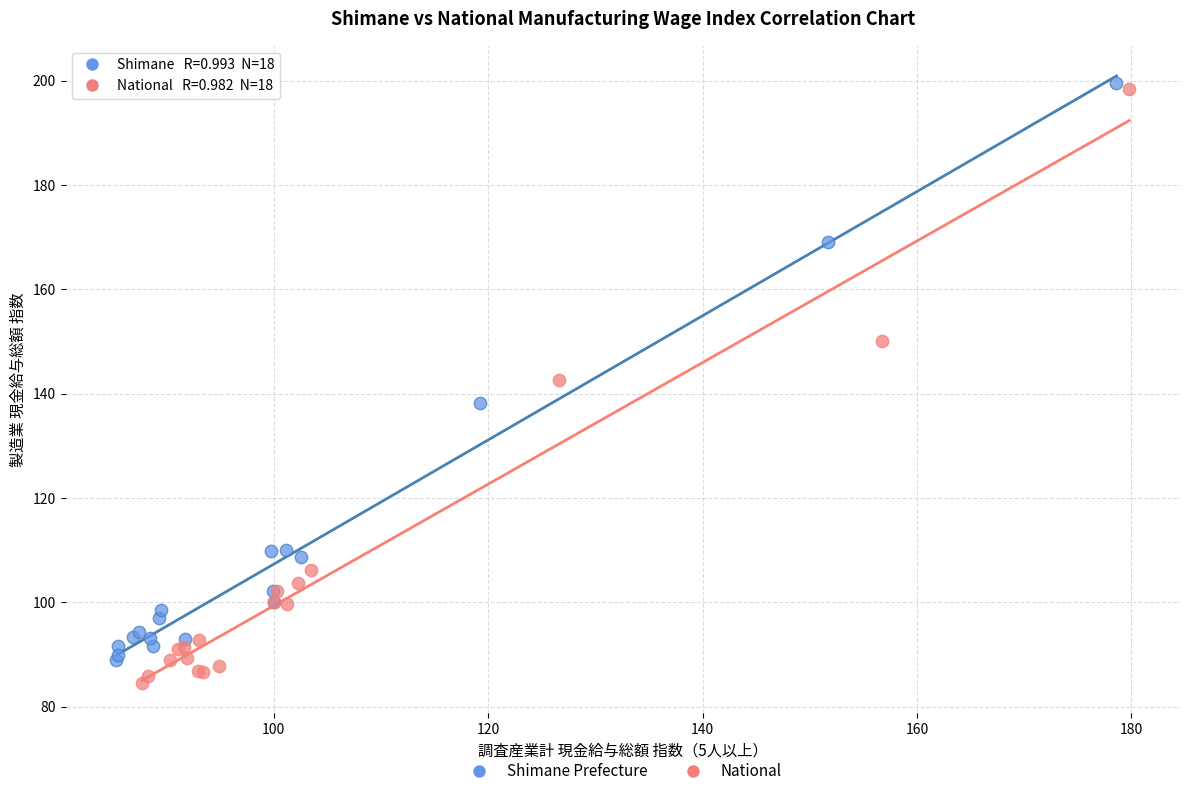

Which series has the largest Y range (max minus min)?

National